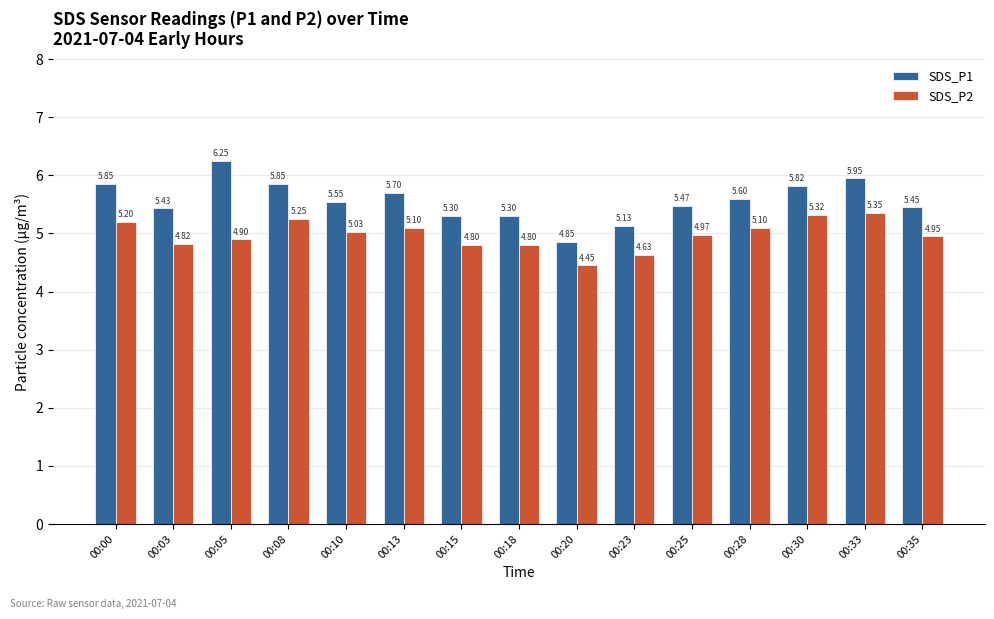

List the series in order of their peak value, highest first.

SDS_P1, SDS_P2